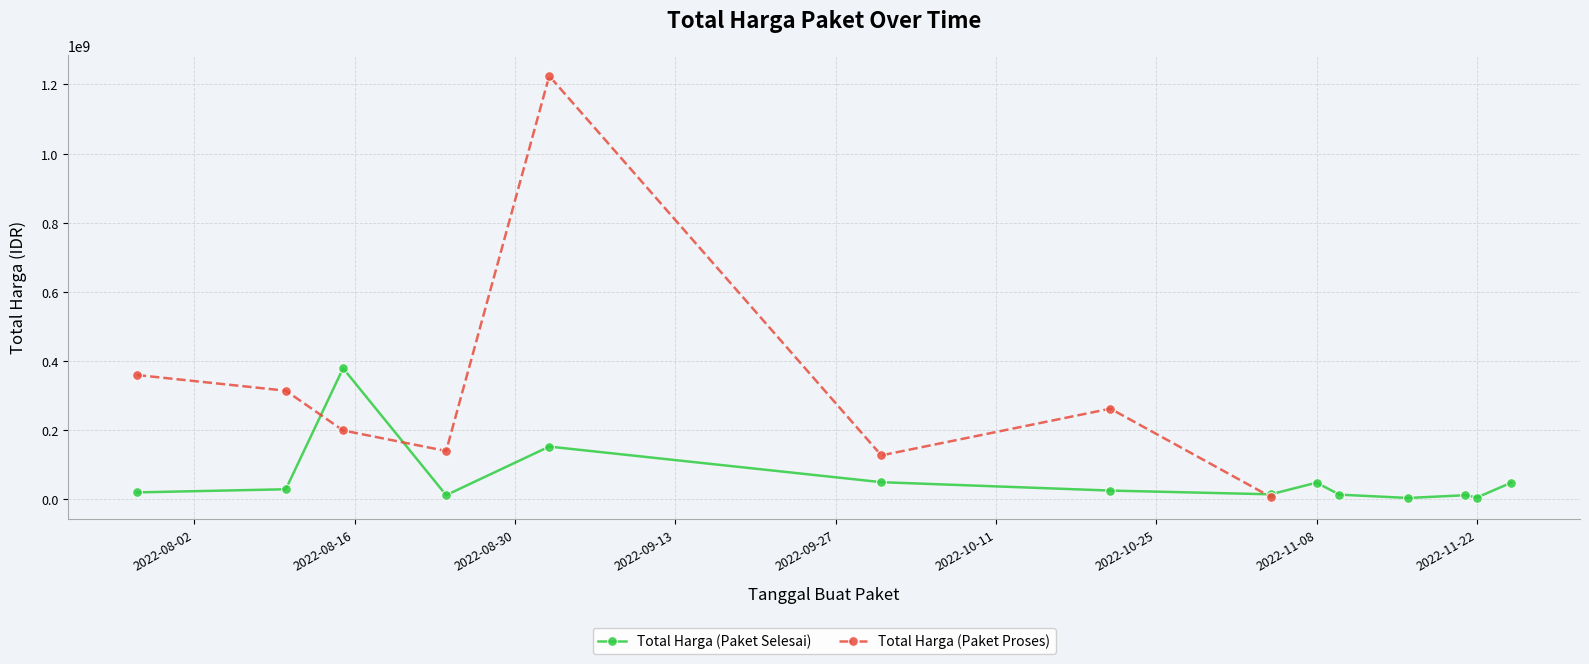

What is the value of the 13th point from the left?

5093000